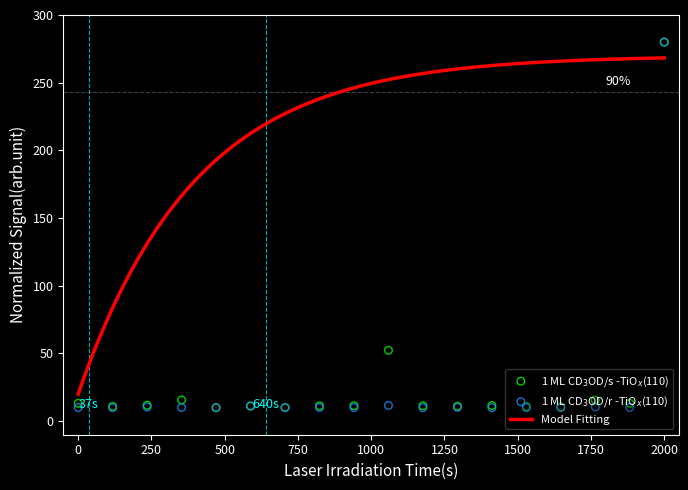

At how many categories does at least one series exceed 135?

1